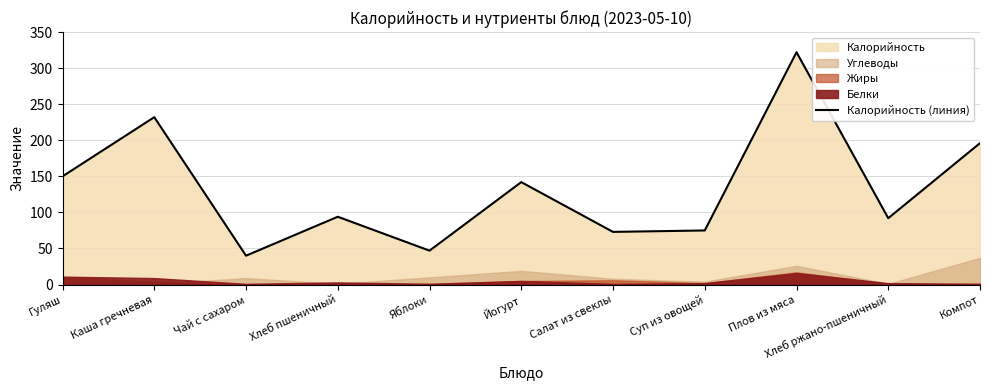

What value does the data have at Компот, to the nearest 50?

200